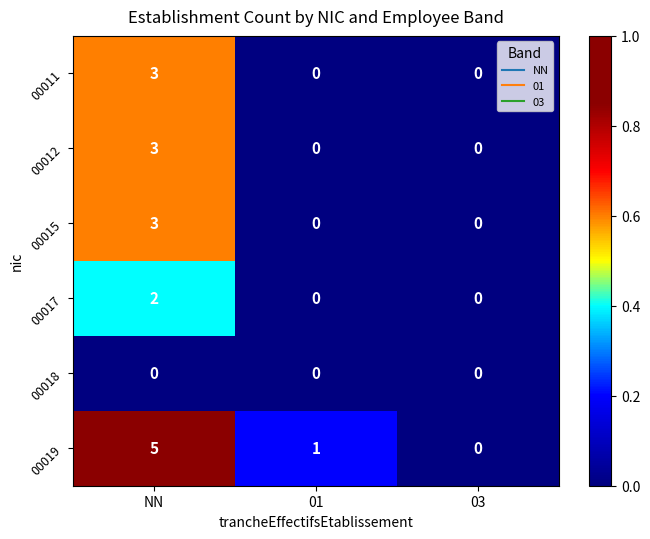

List the labels in order of 00019 value, smallest first.

03, 01, NN